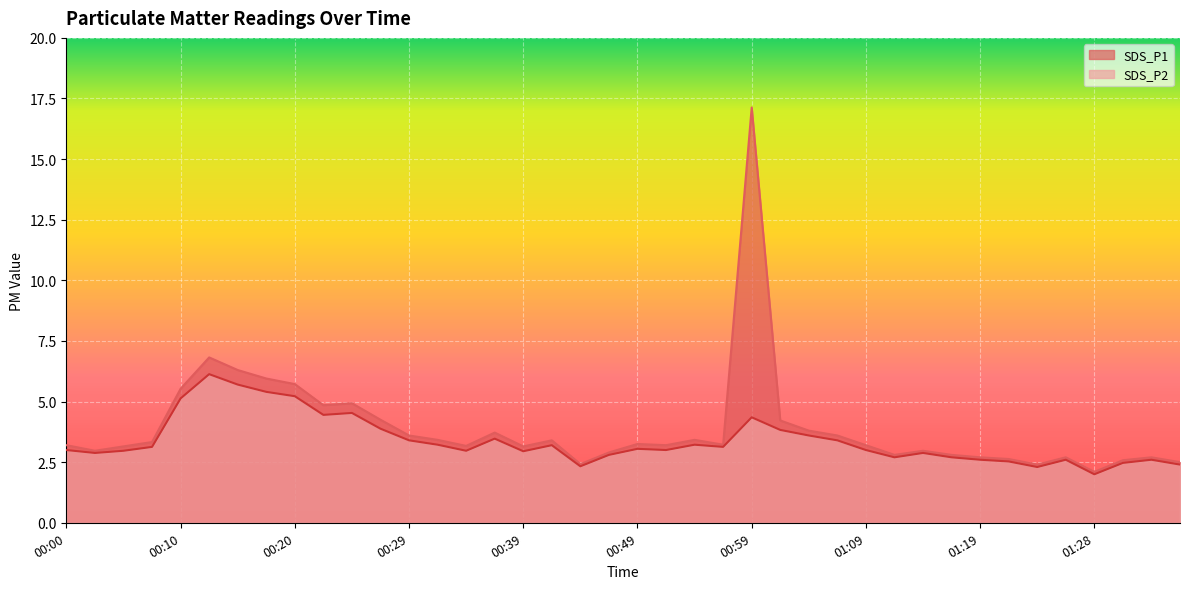

What position from the left is 00:42?

18